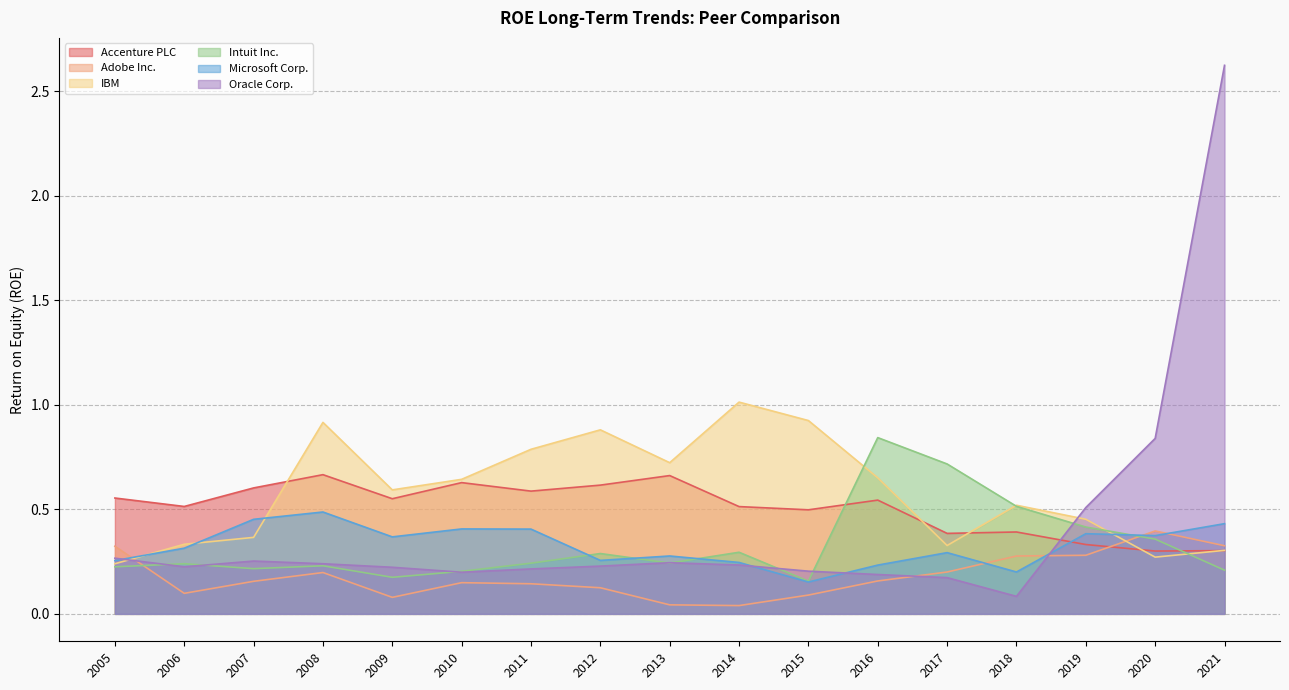

Rank the series by their maximum value, from highest to lowest.

Oracle Corp., IBM, Intuit Inc., Accenture PLC, Microsoft Corp., Adobe Inc.